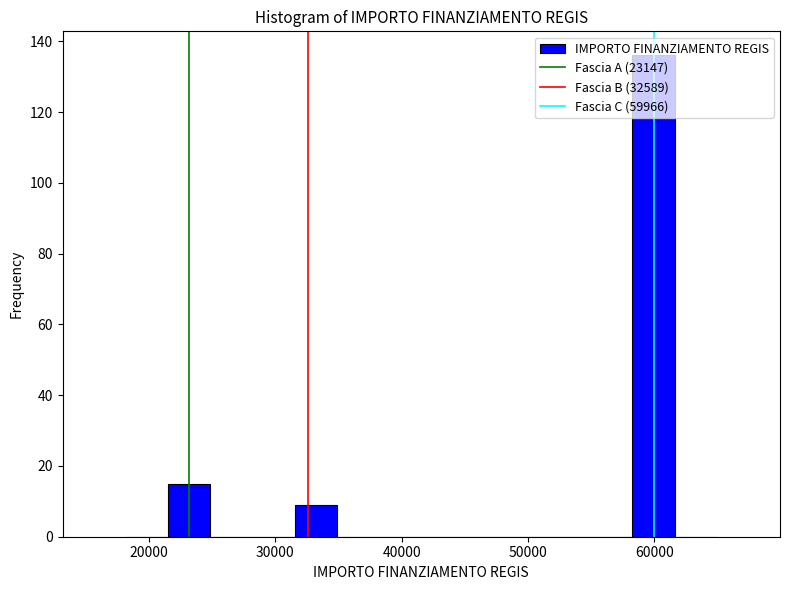

Read against the x-axis, roughly where is the centre of the tallest bar?

60000